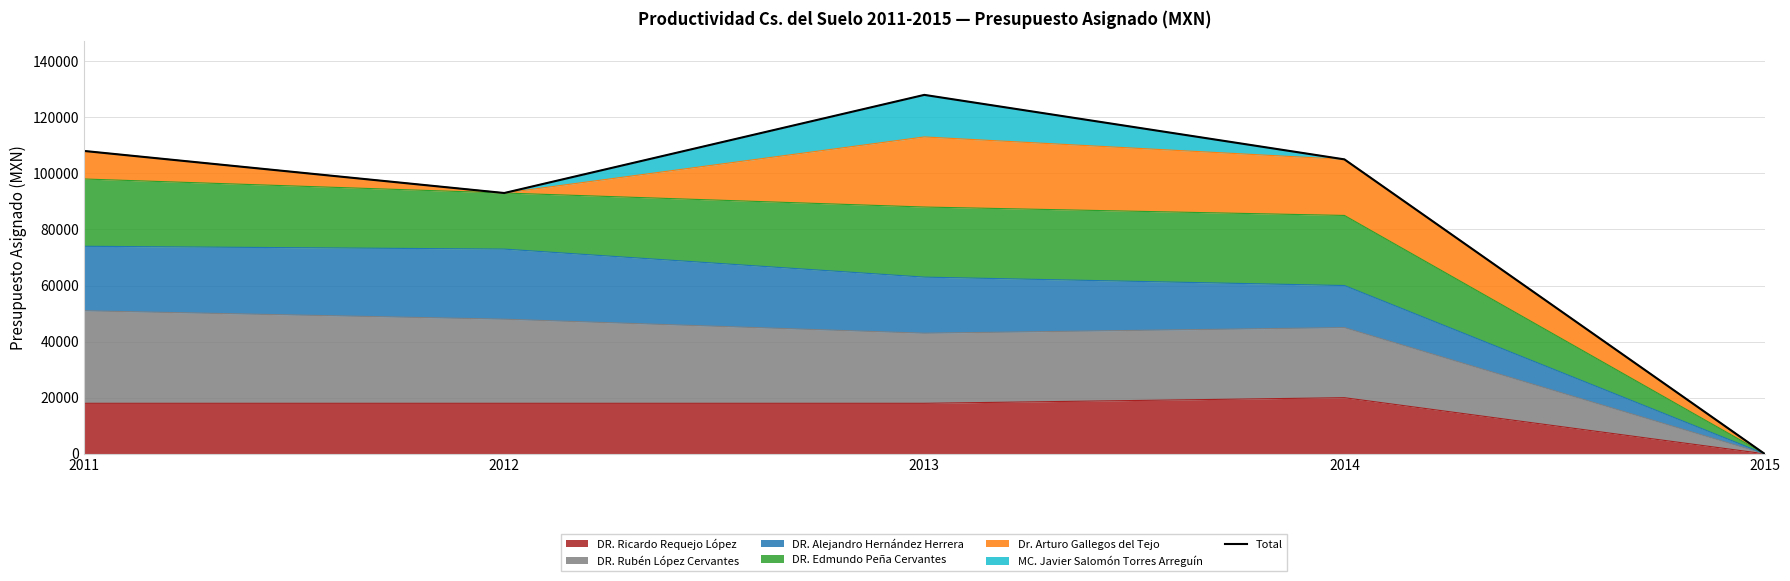

Reading left to right, list all the values displayed in this chart.

108000	93000	128000	105000	0